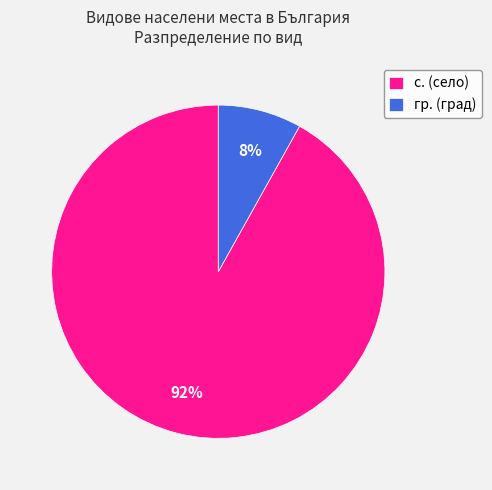

What percentage is the гр. (град) slice, to the nearest percent?

8%